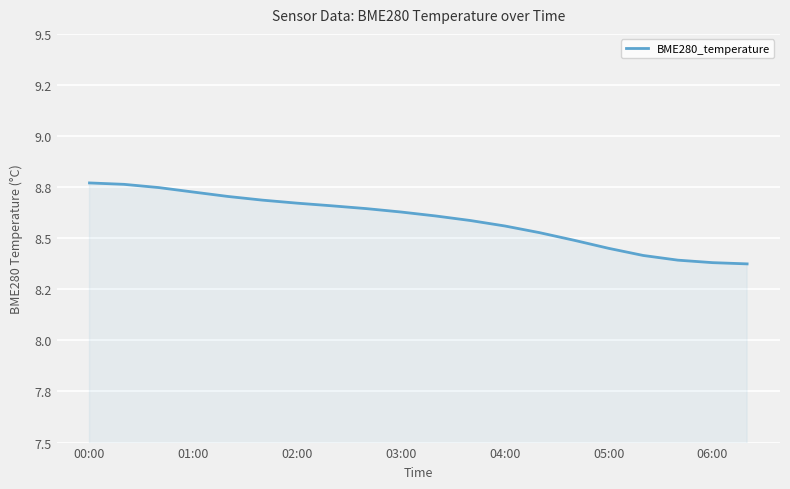

What is the maximum value shown in the chart?

8.8